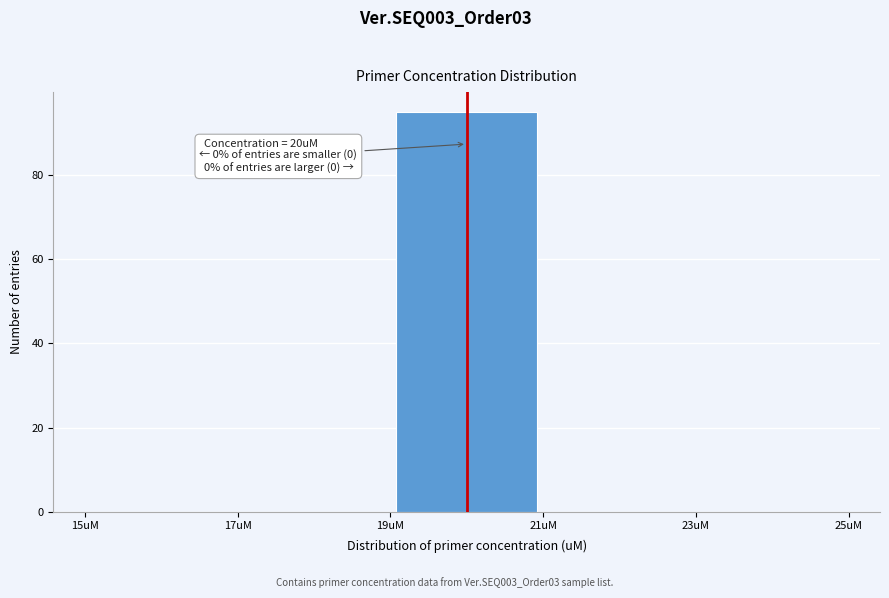

Which range on the x-axis has the tallest bar?

19 to 21